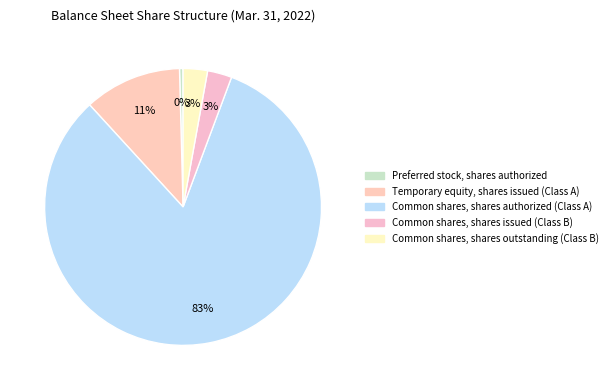

Is it true that Preferred stock, shares authorized is 1% of the pie?

False